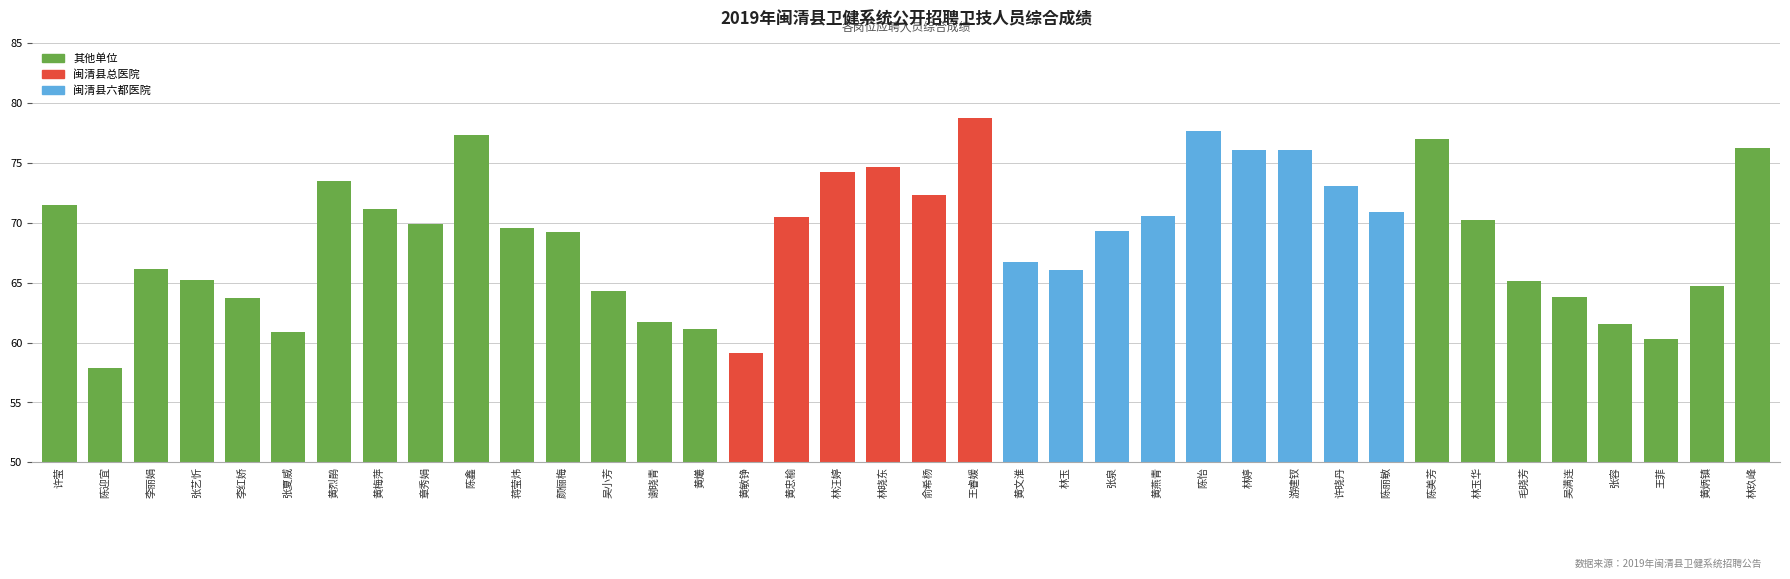

The chart shows a value of 71.5 at 许莹. True or false?

True